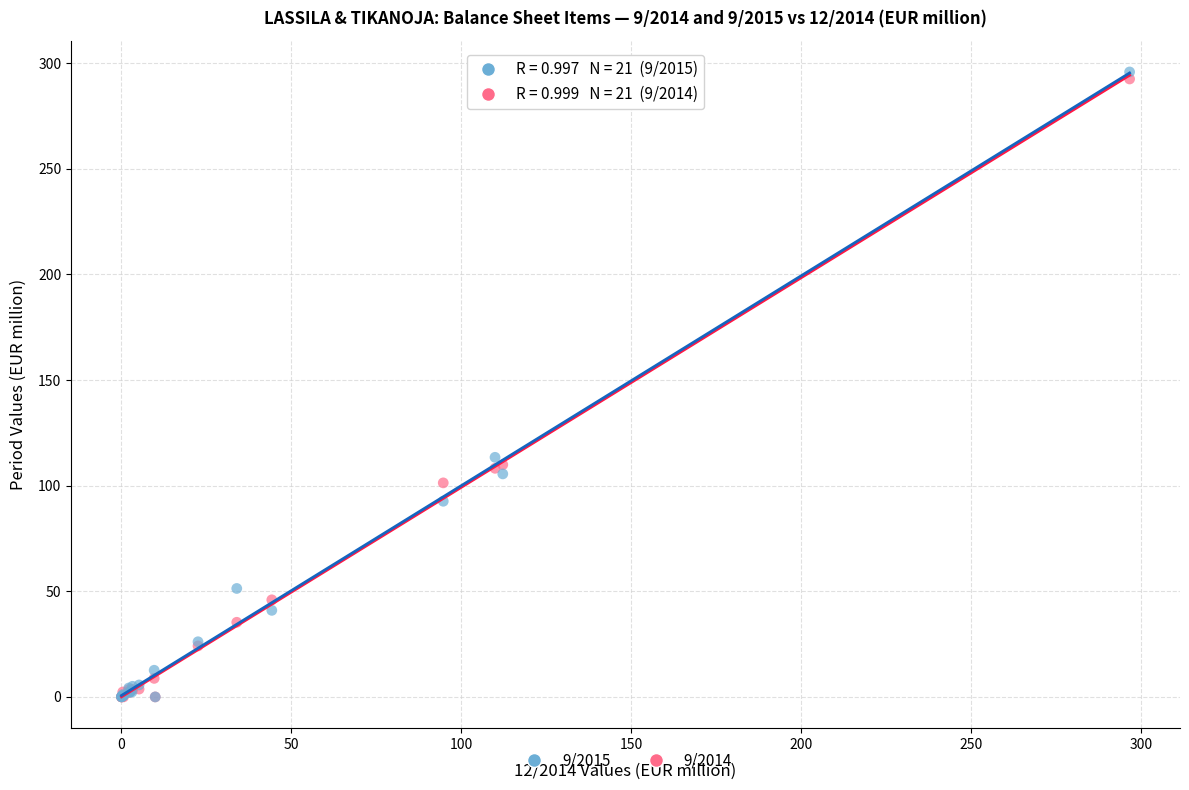

Across all series, what Y value is closest to 147?

113.4